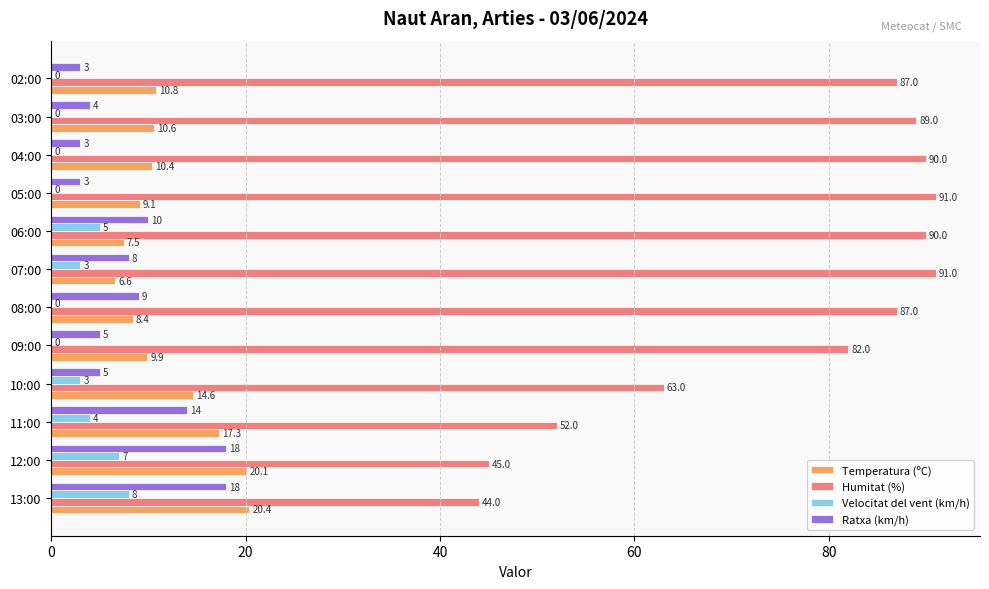

What value does the Velocitat del vent (km/h) series have at 12:00?

7.0